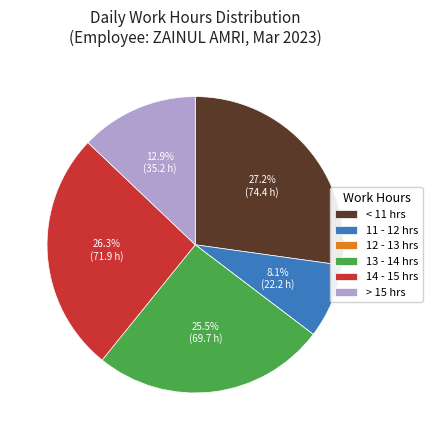

What portion of the pie excludes 11 - 12 hrs?

91.9%